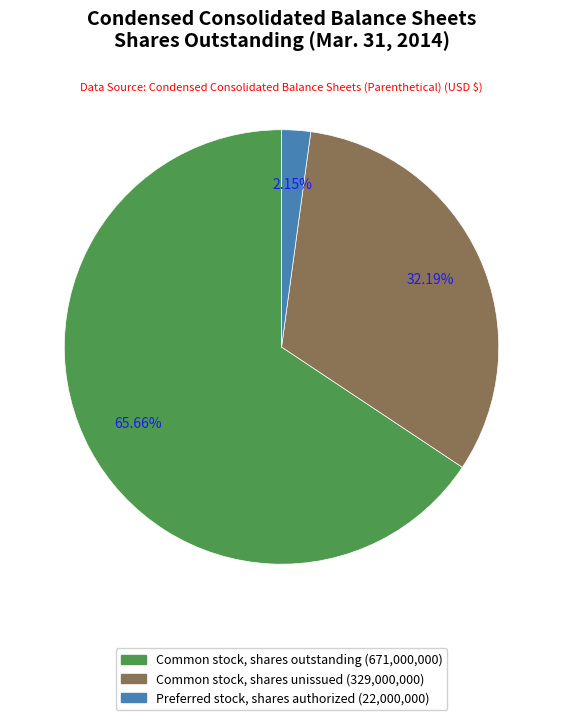

Does any single category account for the majority?

Yes